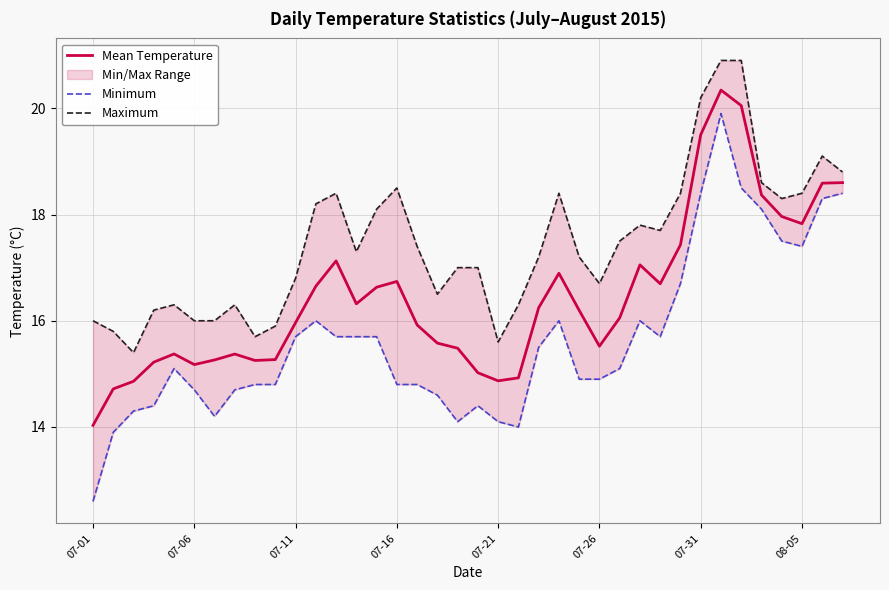

True or false: Mean Temperature has a value of 17.8 at 08-05.

True